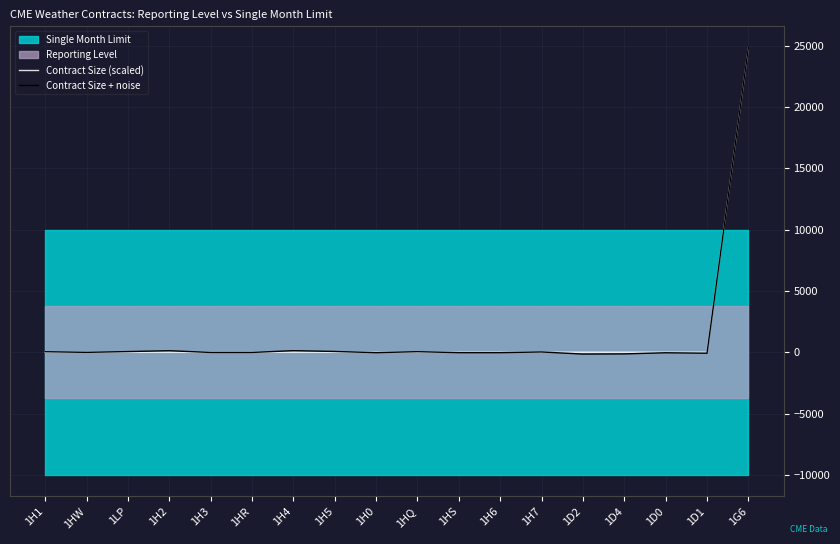

True or false: Contract Size + noise has more than 1 interior local peaks.

True